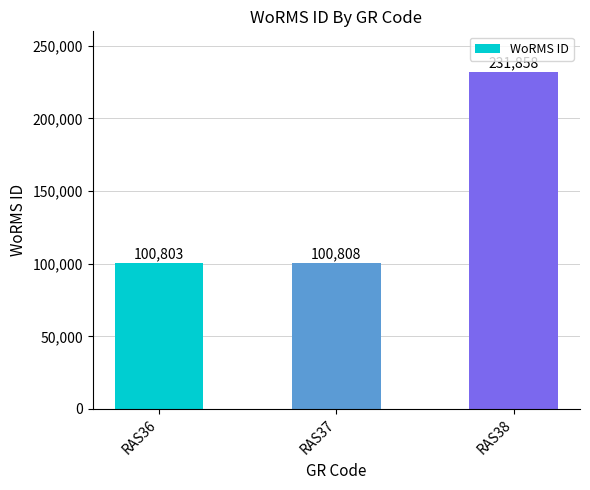

Reading right to left, transcribe all the data shown in this chart.

RAS38=231858	RAS37=100808	RAS36=100803